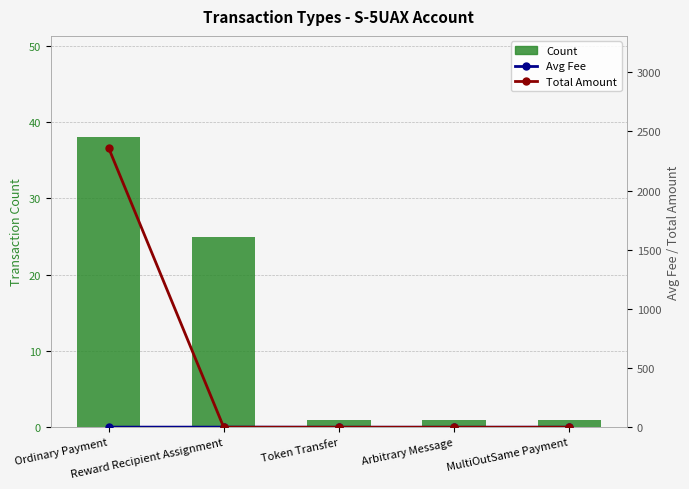

What is the difference between the highest and lowest values at Arbitrary Message?

1.0